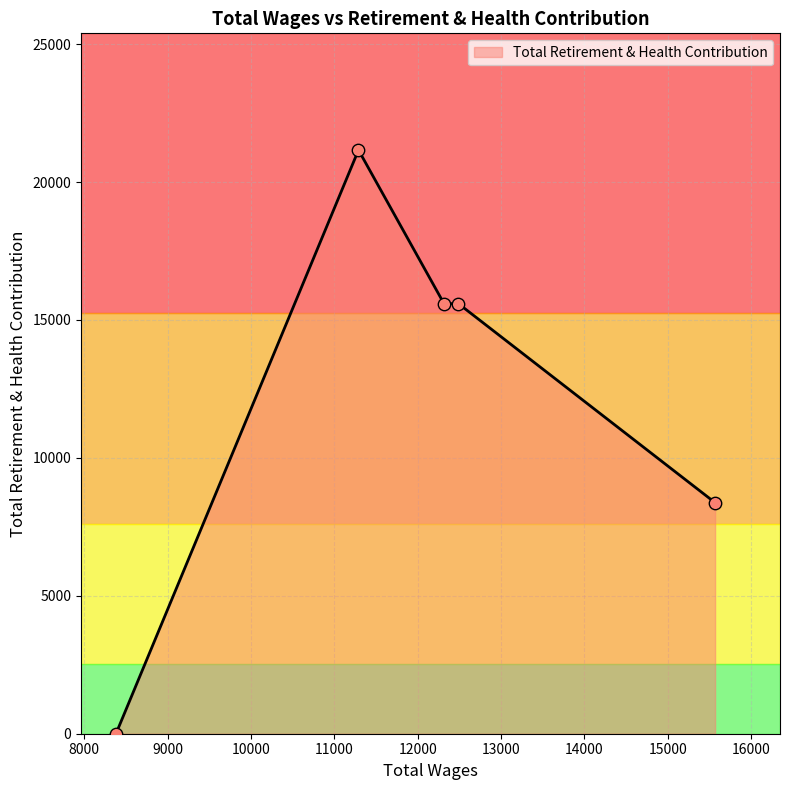

What is the difference between the second highest and second lowest values?

7217